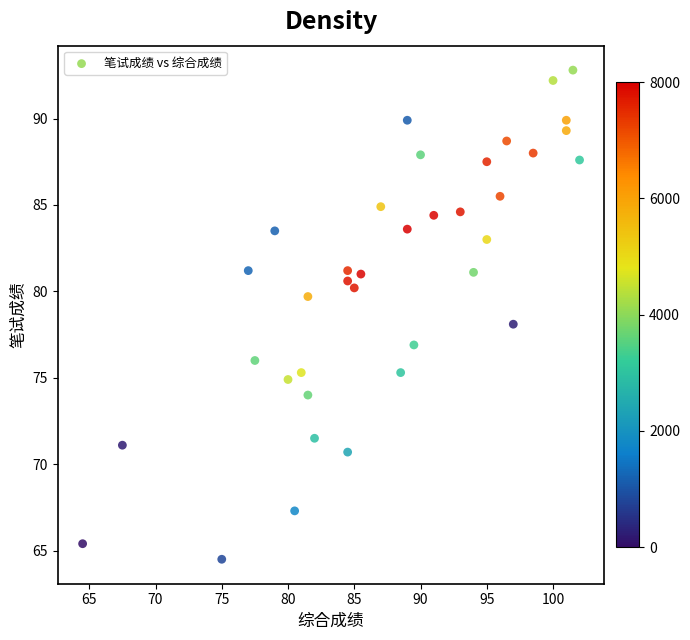

What is the range of Y values (max minus min)?

28.3